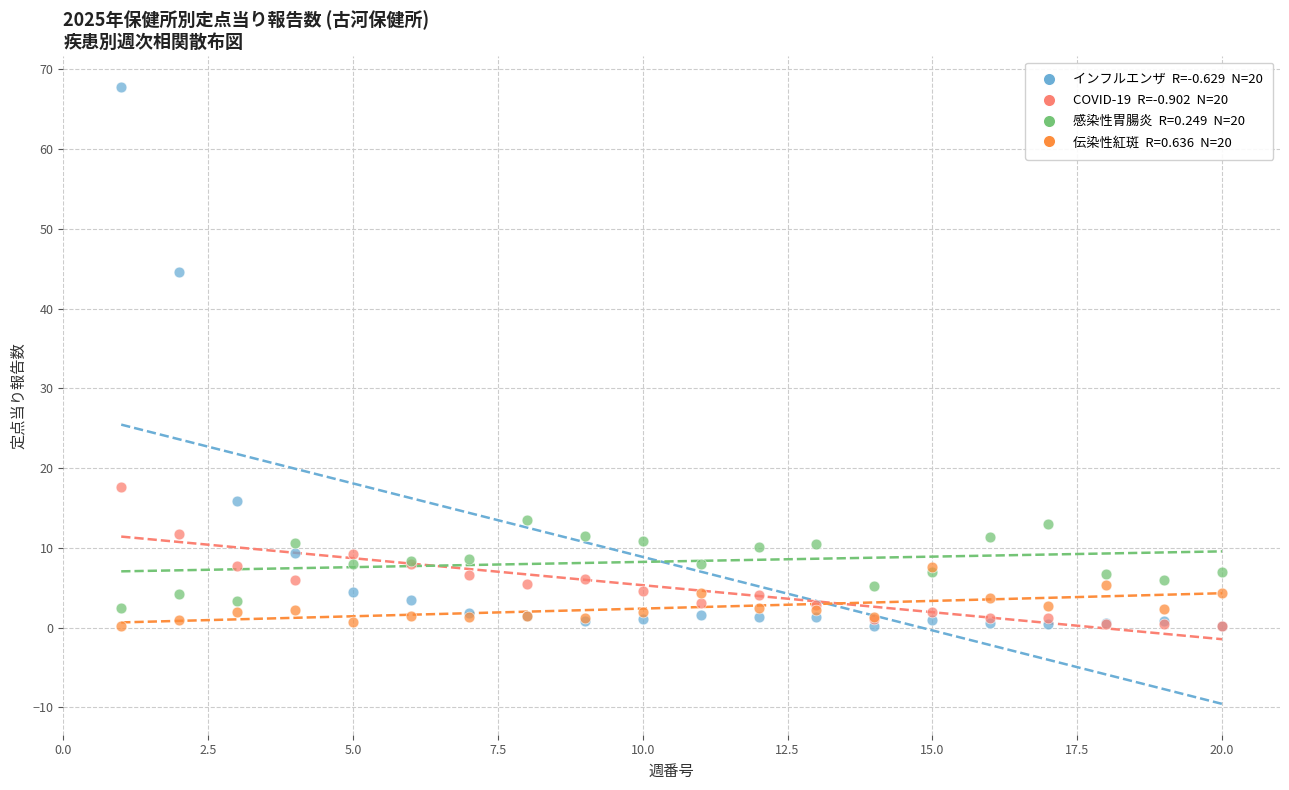

Across all series, what Y value is closest to 33?

44.6